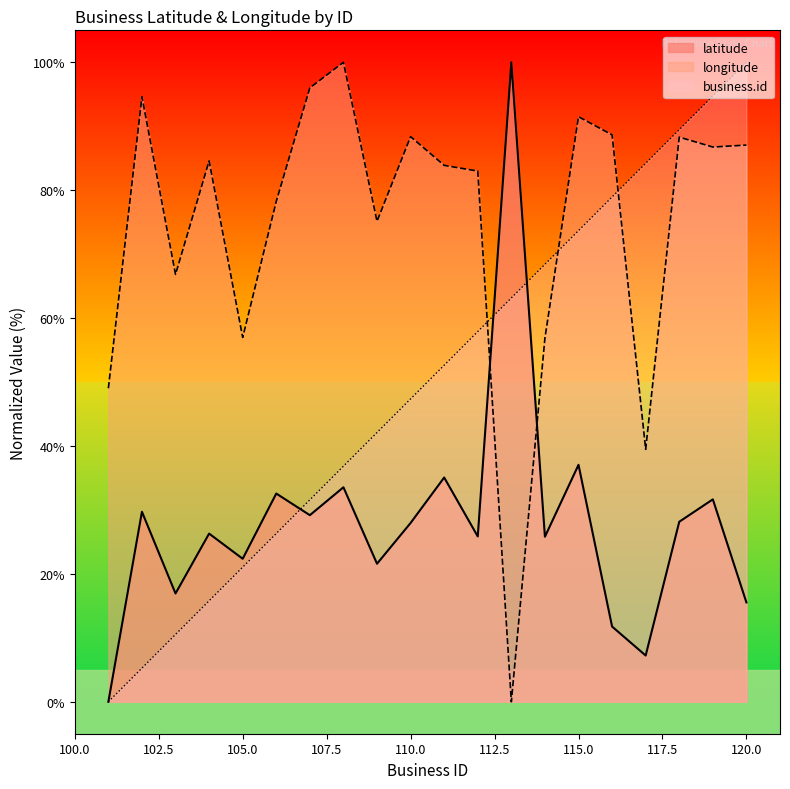

What is the total value across all series at 106?

137.1